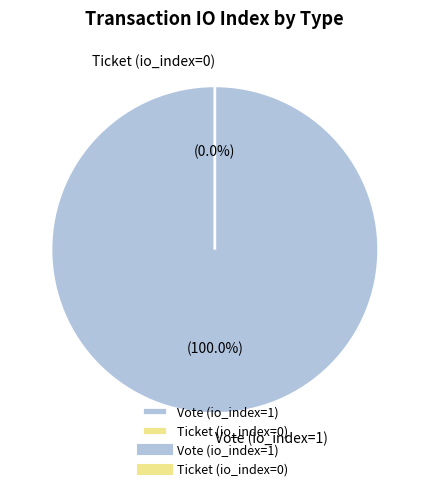

Rank the categories by value from lowest to highest.

Ticket (io_index=0), Vote (io_index=1)